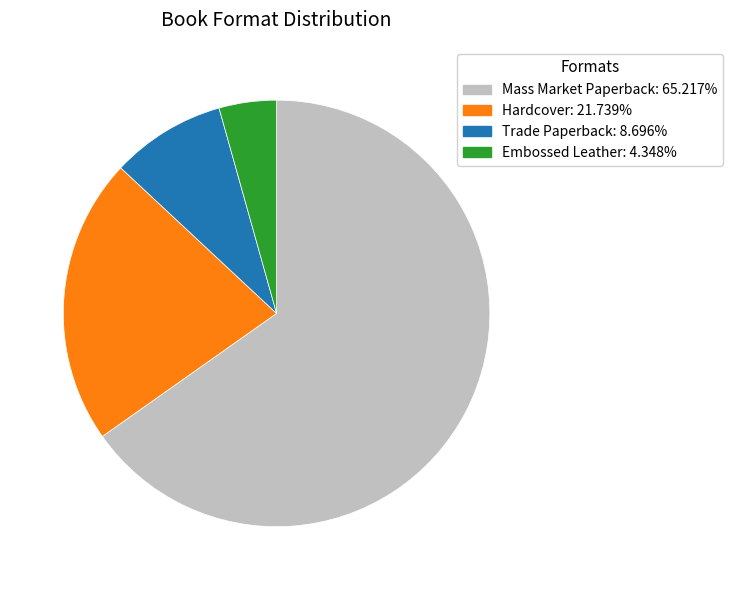

Is the sum of Hardcover and Embossed Leather greater than half?

No